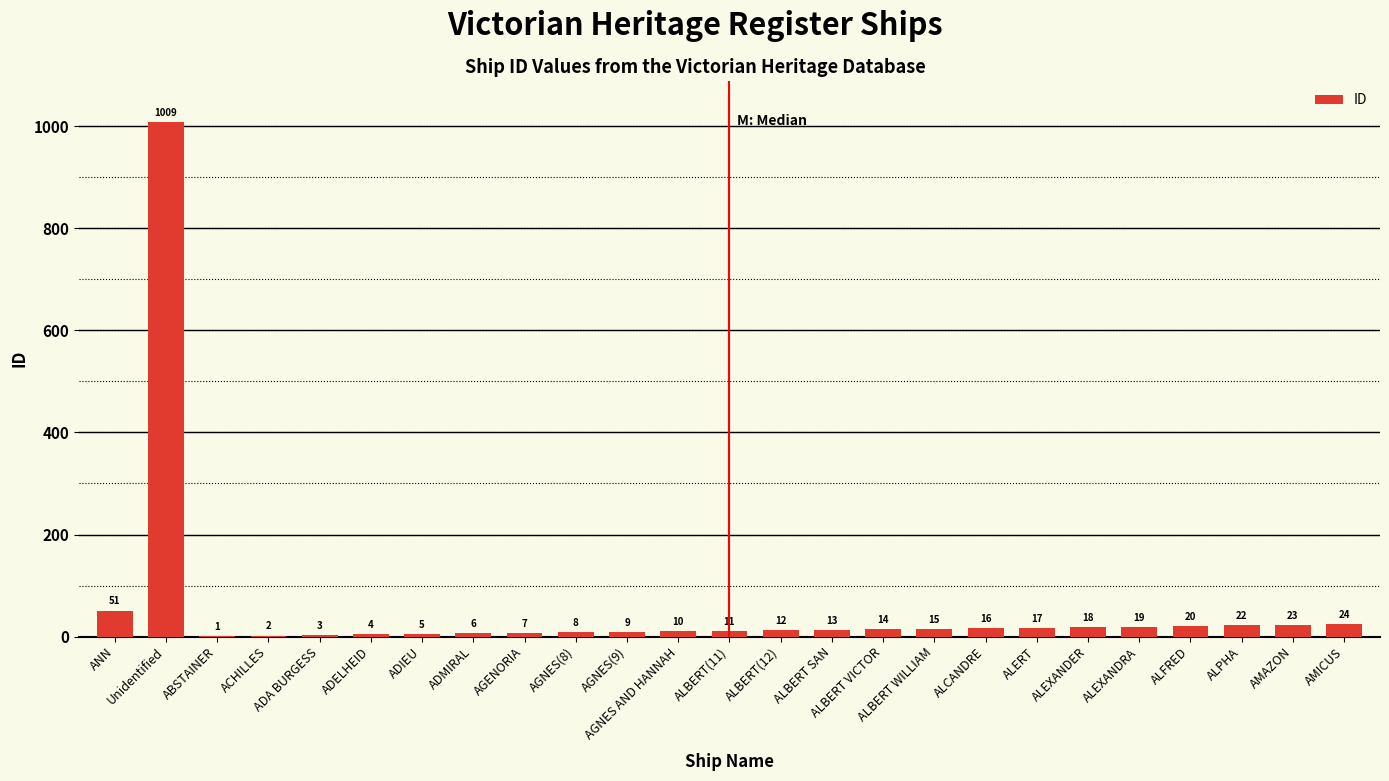

How many series are shown in this chart?

1